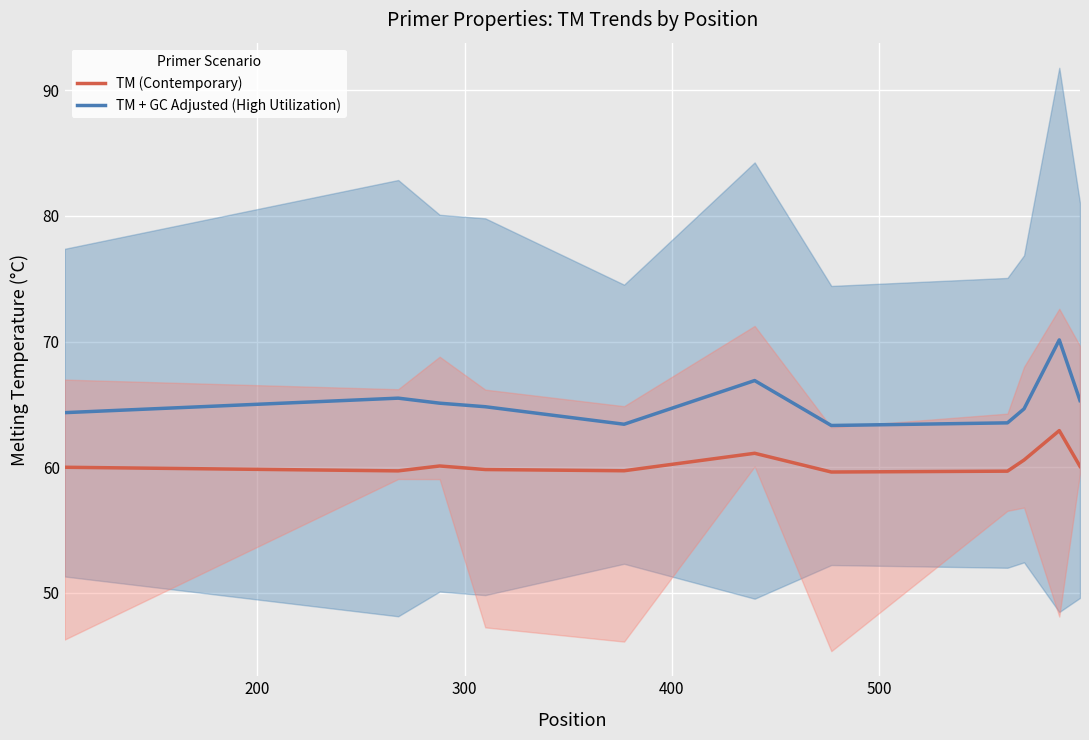

True or false: TM + GC Adjusted (High Utilization) and TM (Contemporary) intersect in this chart.

False